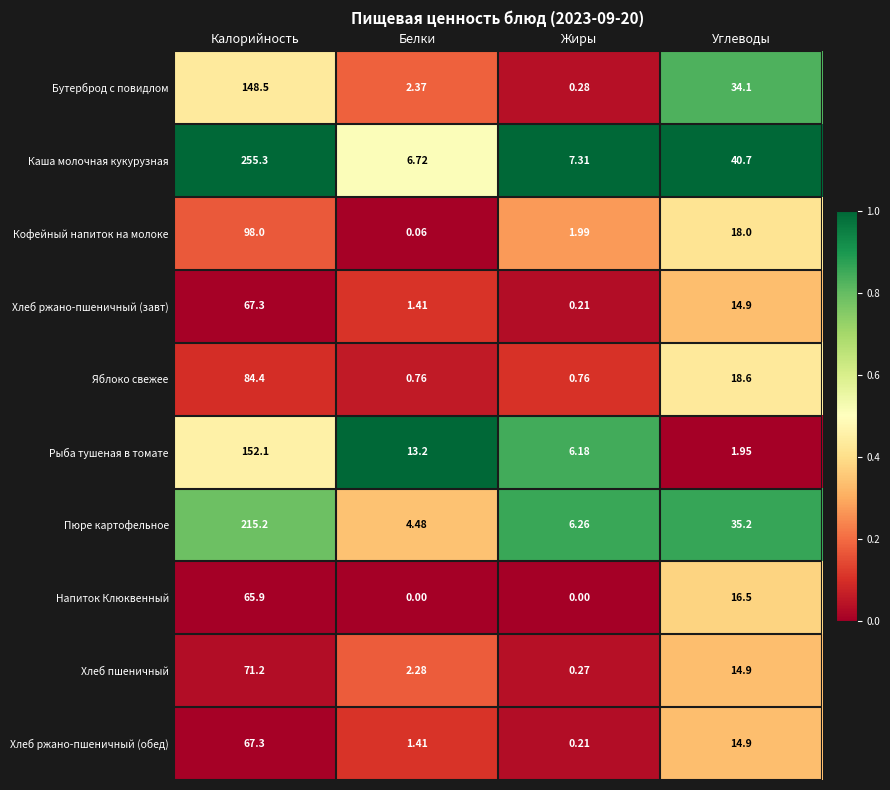

Which series has the largest range (max minus min)?

Каша молочная кукурузная